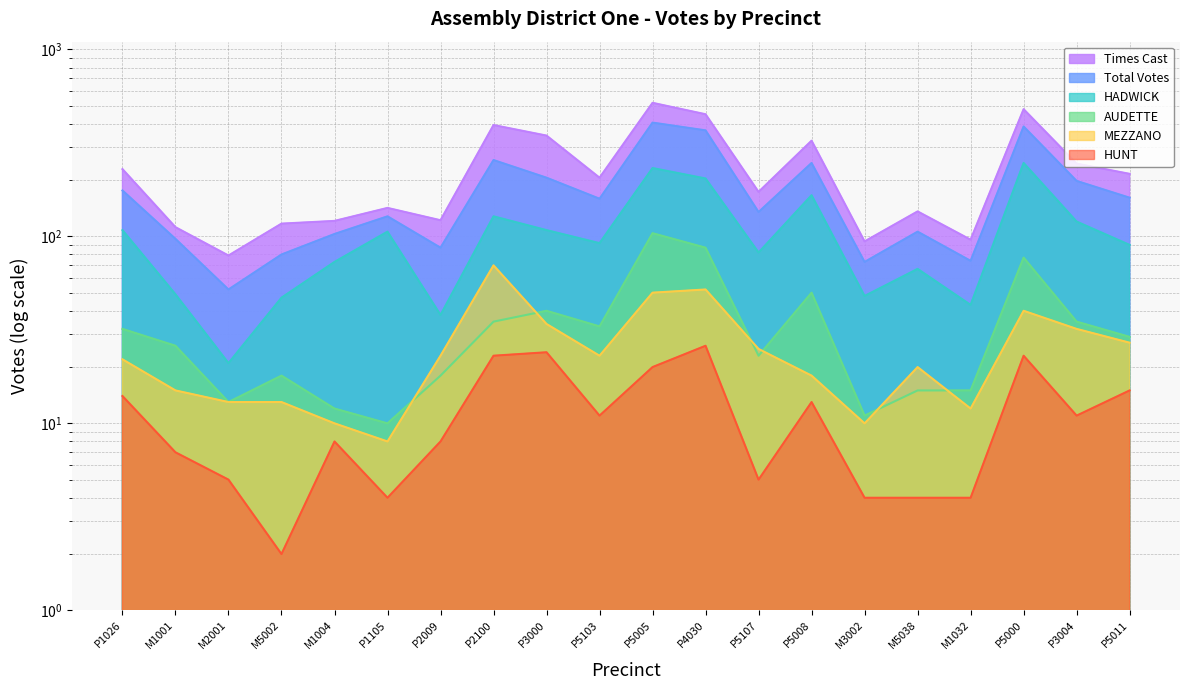

Reading right to left, what are all the values shown in this chart?

Times Cast: 216	245	479	96	136	94	325	173	450	518	206	346	394	122	142	121	117	79	112	229
Total Votes: 161	198	387	74	106	73	247	135	369	406	159	206	256	87	128	103	80	52	97	176
HADWICK: 90	120	247	43	67	48	166	82	204	232	92	108	128	38	106	73	47	21	49	108
MEZZANO: 27	32	40	12	20	10	18	25	52	50	23	34	70	23	8	10	13	13	15	22
AUDETTE: 29	35	77	15	15	11	50	23	87	104	33	40	35	18	10	12	18	13	26	32
HUNT: 15	11	23	4	4	4	13	5	26	20	11	24	23	8	4	8	2	5	7	14